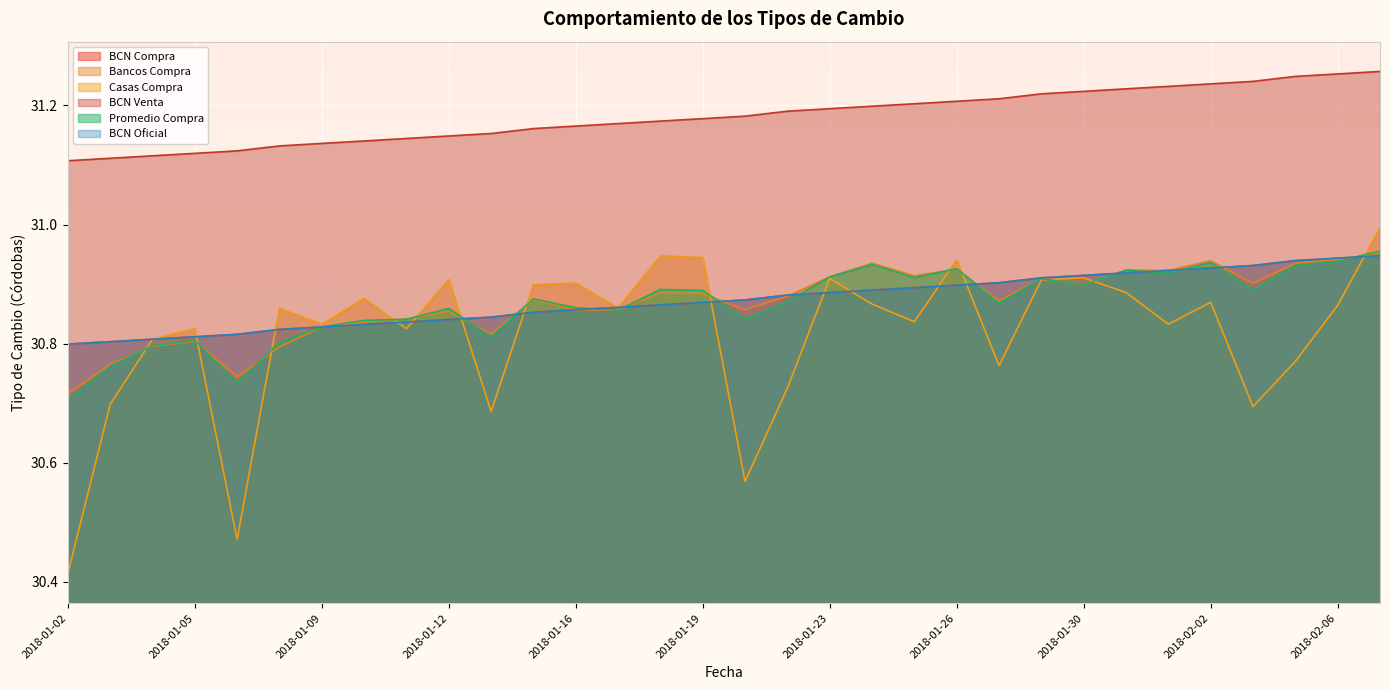

The value of Casas Compra at 2018-02-06 is 52.8. True or false?

False